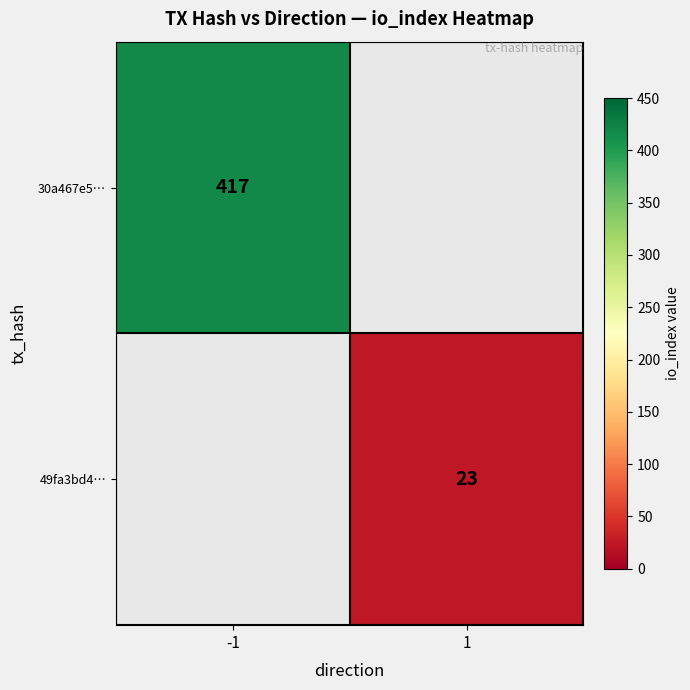

The 30a467e5… series shows 417 at -1. True or false?

True